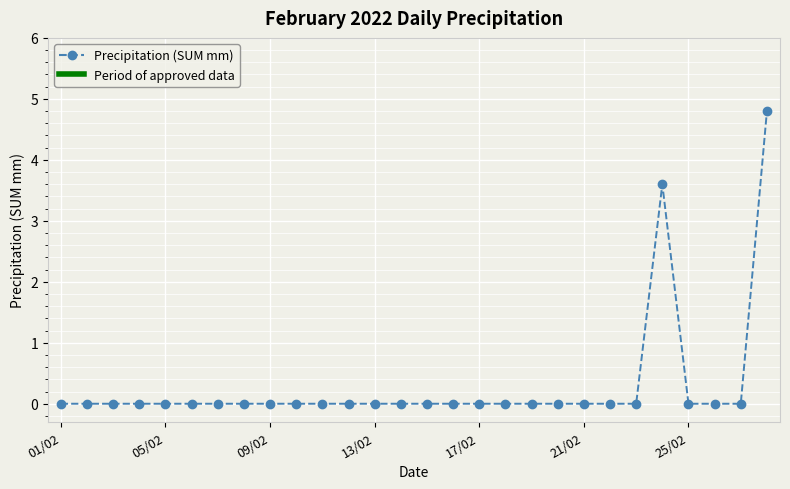

How many data points does each series have?

28